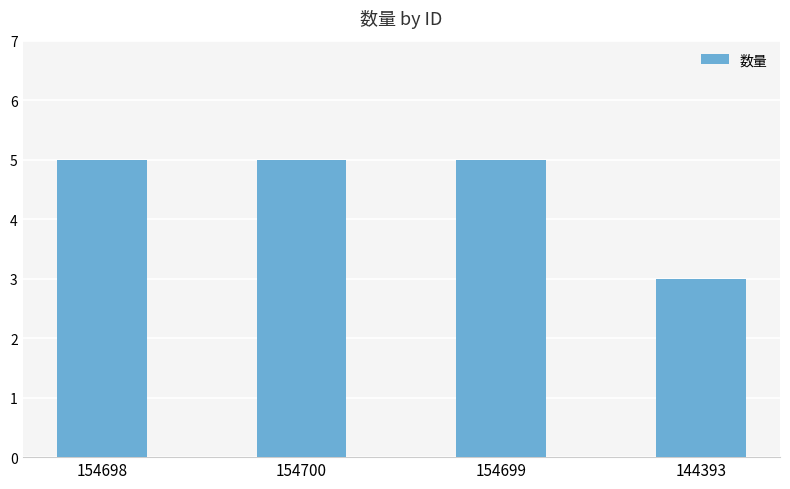

Reading right to left, list all the values displayed in this chart.

3	5	5	5